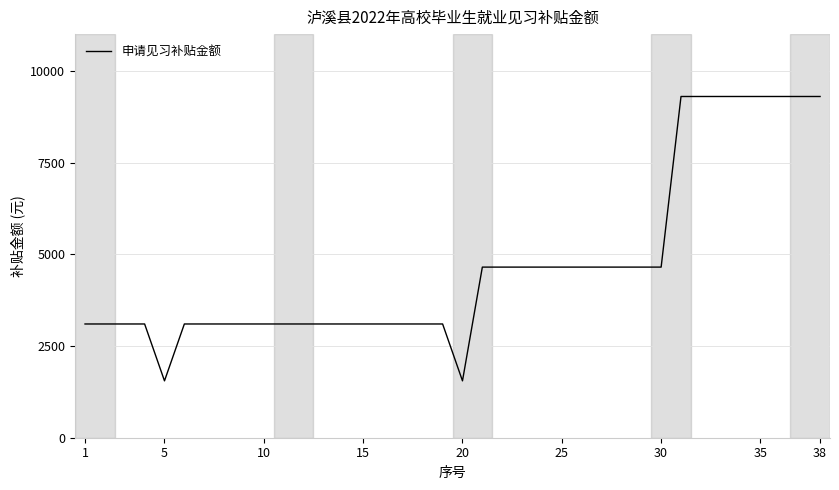

What is the smallest value displayed?

1550